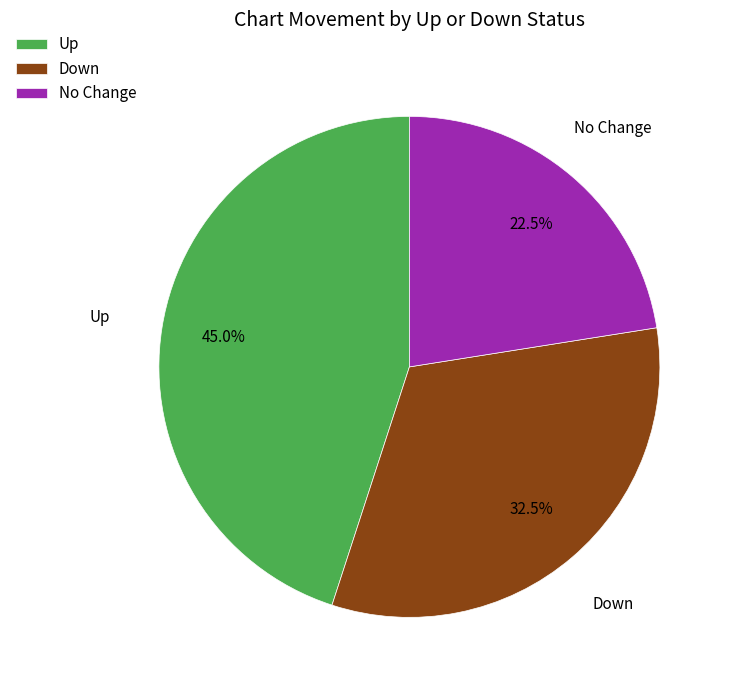

Approximately how many times larger is the value at Down compared to No Change?

1.4